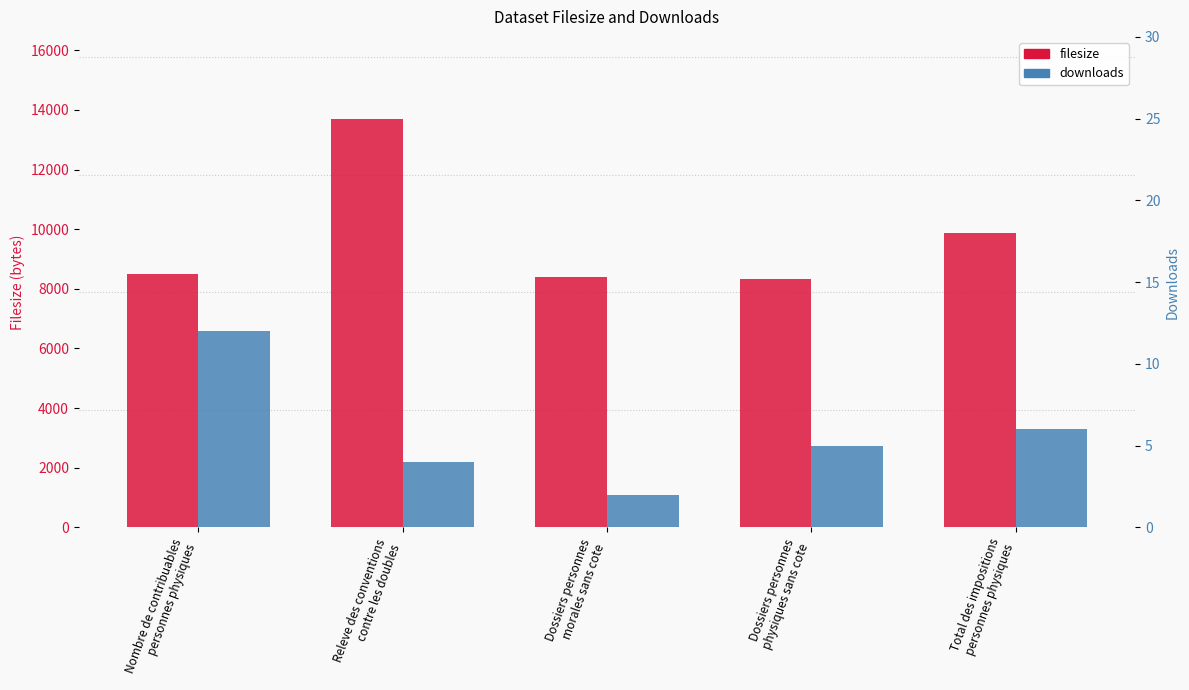

True or false: filesize has a value of 9875 at Total des impositions
personnes physiques.

True